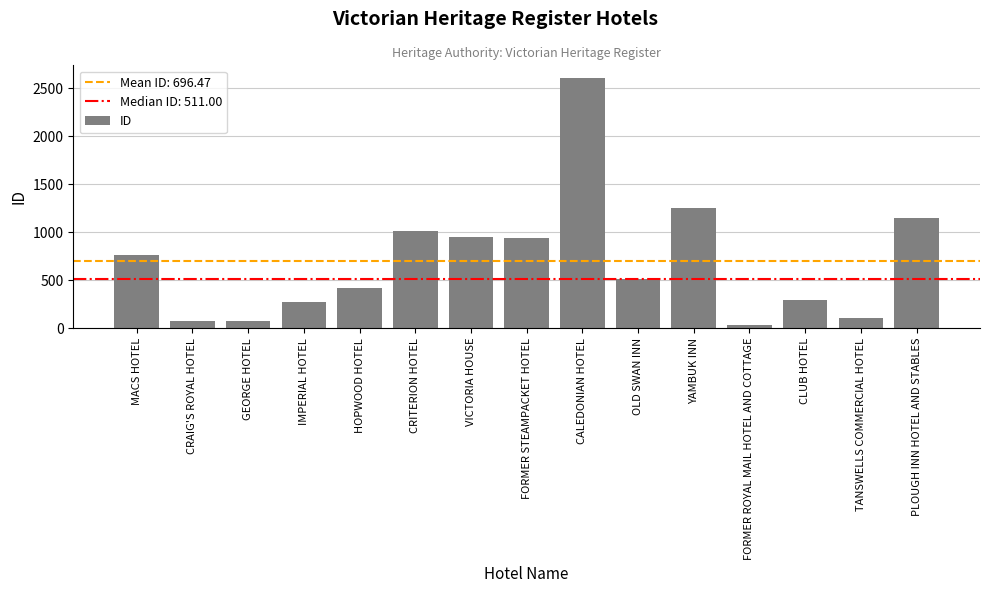

Which has a higher value, CLUB HOTEL or CRITERION HOTEL?

CRITERION HOTEL